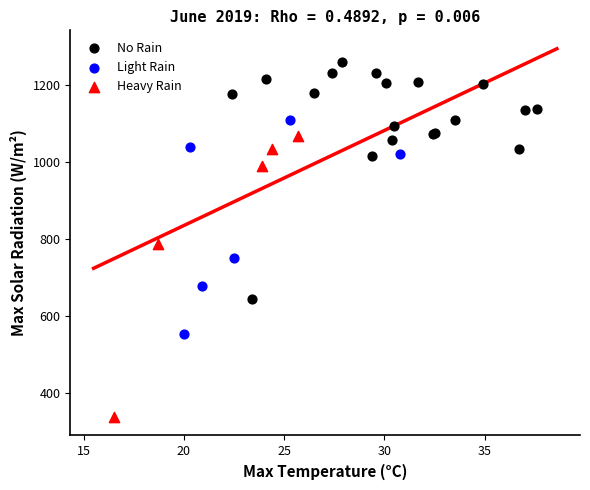

Which series reaches the minimum Y coordinate?

Heavy Rain